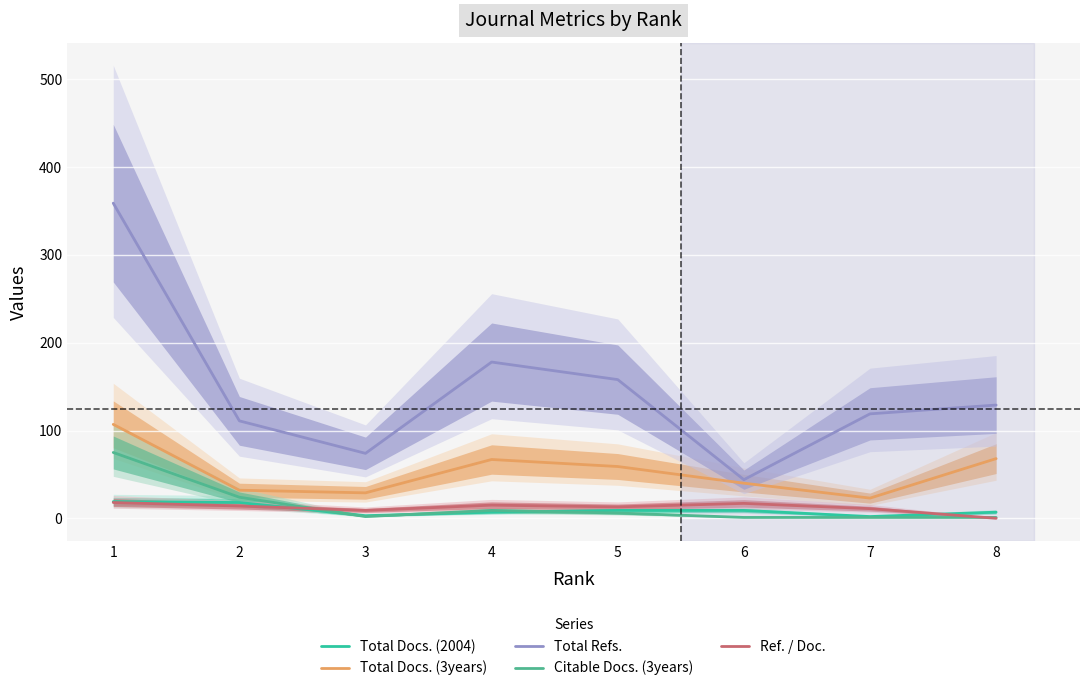

Which label corresponds to the largest value in the chart?

1